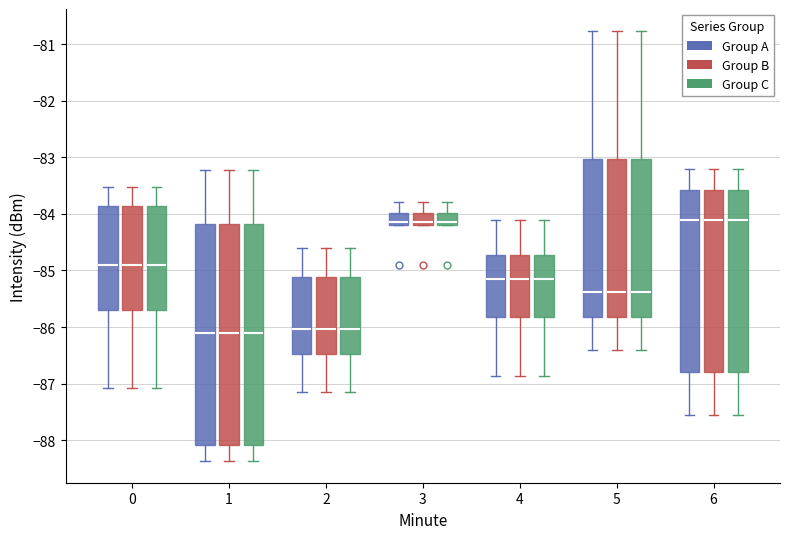

Where is the lower edge of the box for 3 (Group A) on the y-axis? The values are not printed on the chart, so give them approximately, as read against the axis.

-84.2